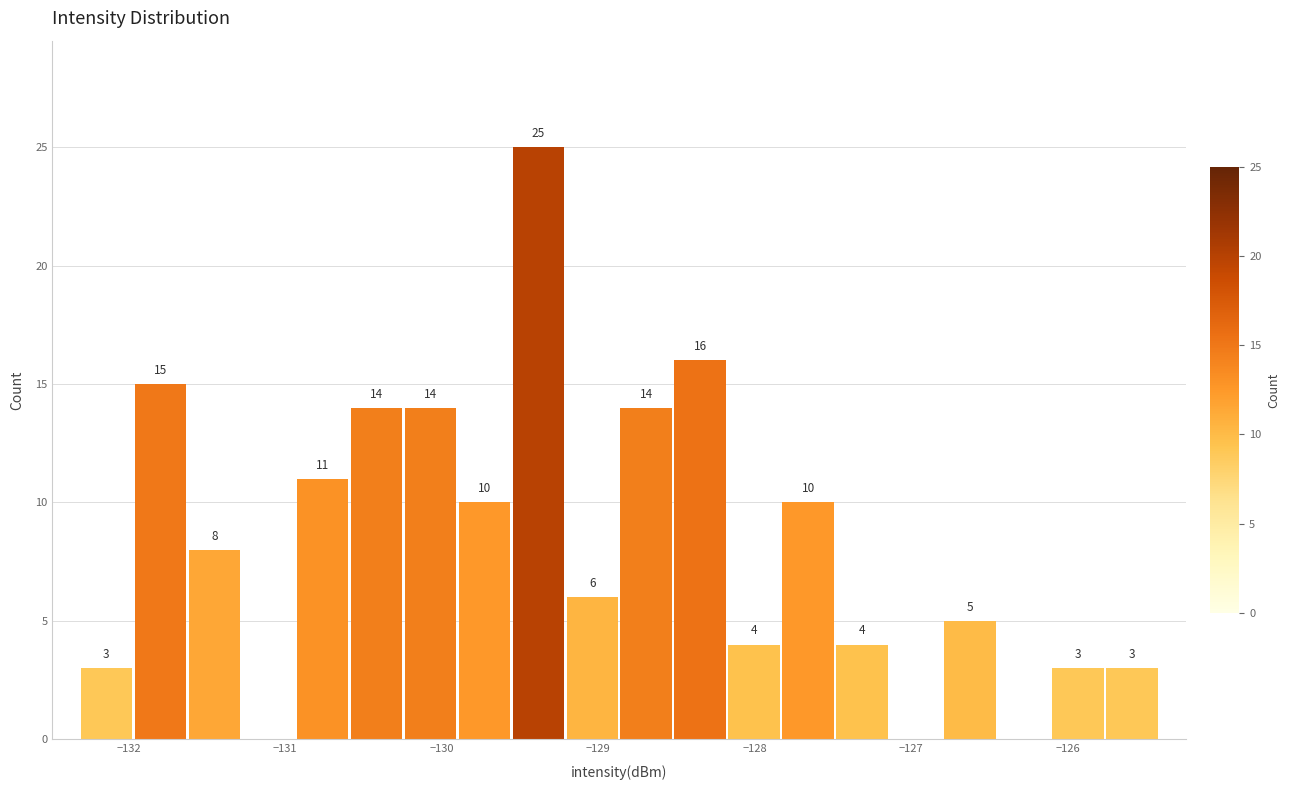

Read against the x-axis, roughly where is the centre of the tallest bar?

-129.4